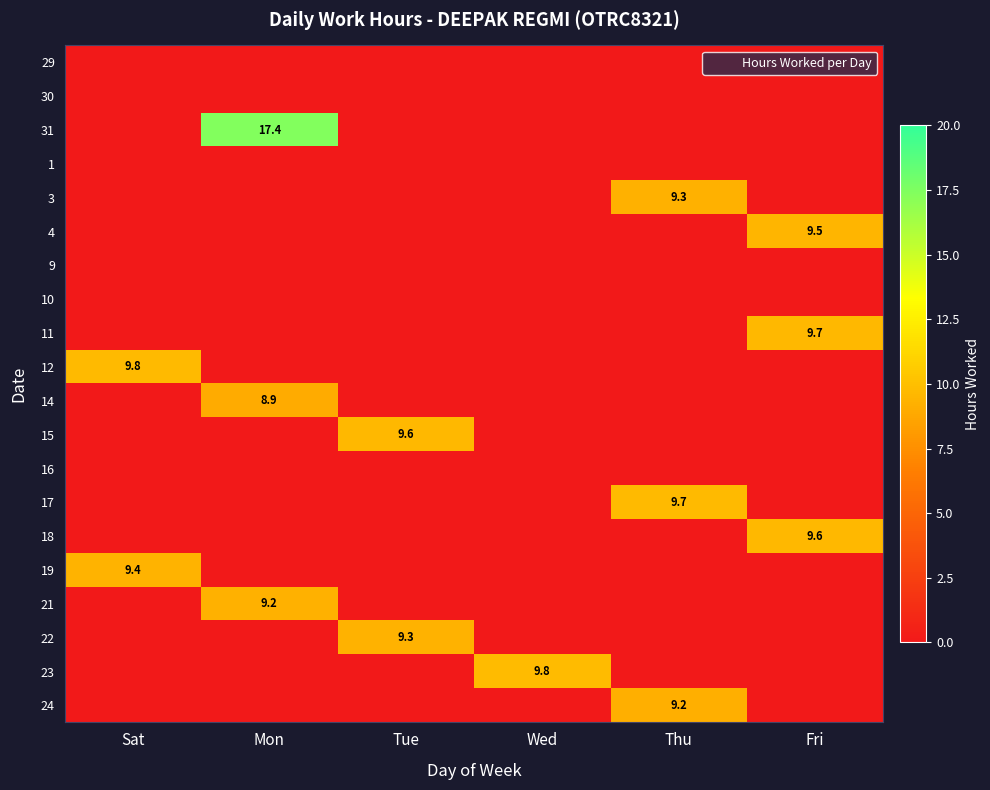

Rank the series at Thu from highest to lowest value.

17, 3, 24, 29, 30, 31, 1, 4, 9, 10, 11, 12, 14, 15, 16, 18, 19, 21, 22, 23